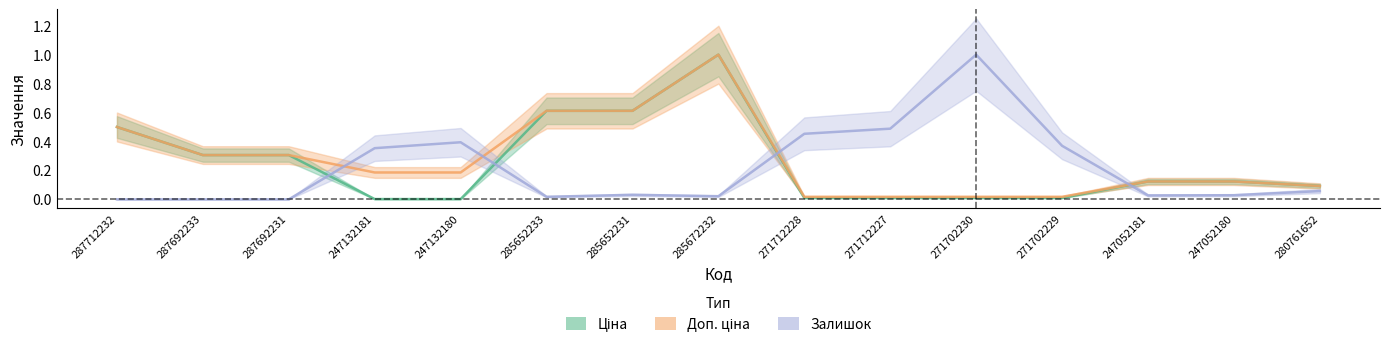

How many intersections are there between Доп. ціна and Залишок?

4